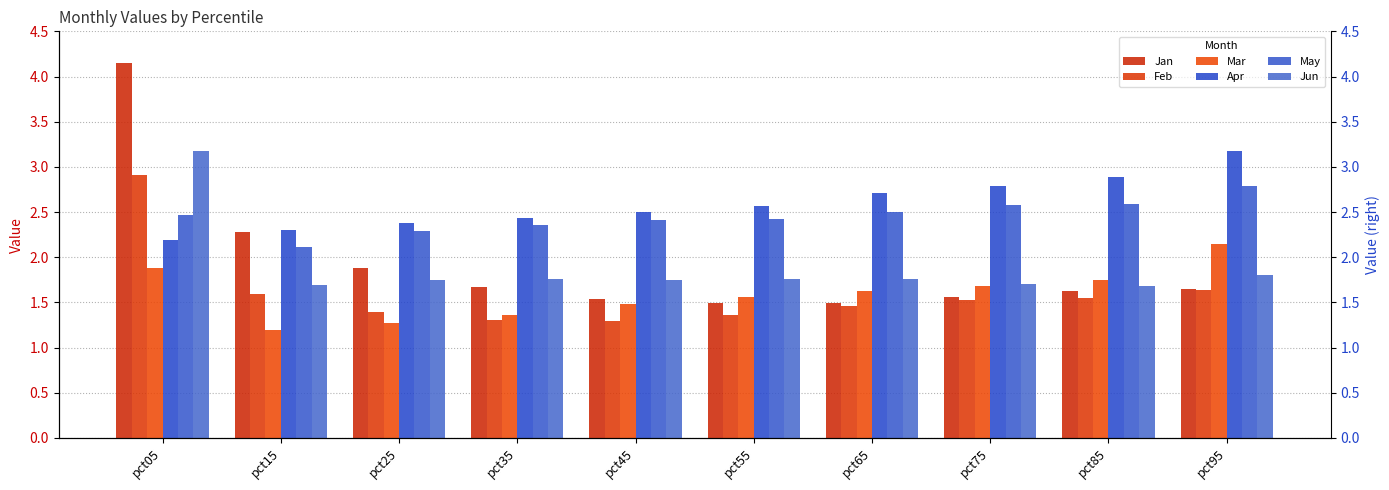

Rank the series by their maximum value, from lowest to highest.

Mar, May, Feb, Jun, Apr, Jan